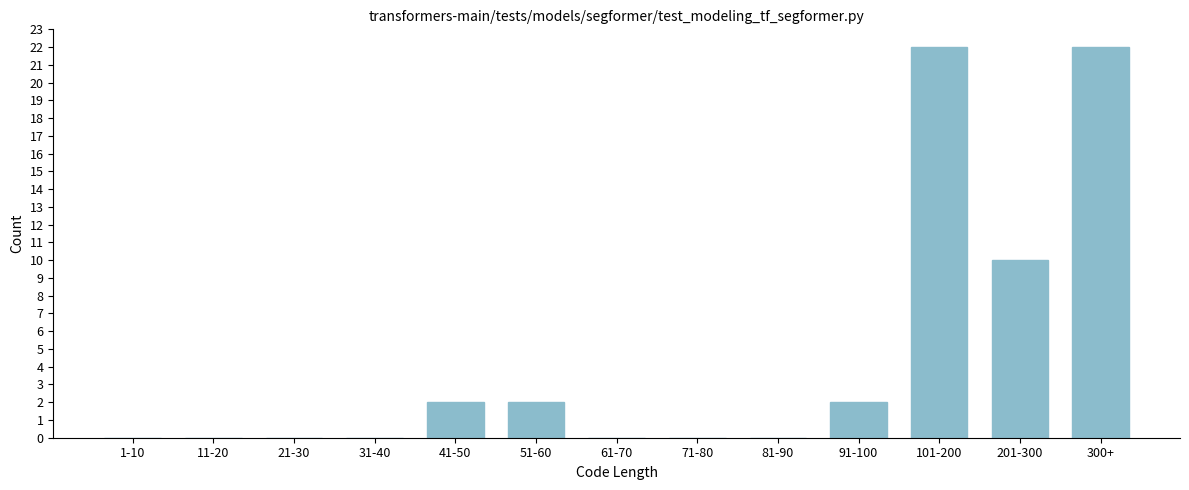

Reading left to right, transcribe all the data shown in this chart.

1-10=0	11-20=0	21-30=0	31-40=0	41-50=2	51-60=2	61-70=0	71-80=0	81-90=0	91-100=2	101-200=22	201-300=10	300+=22